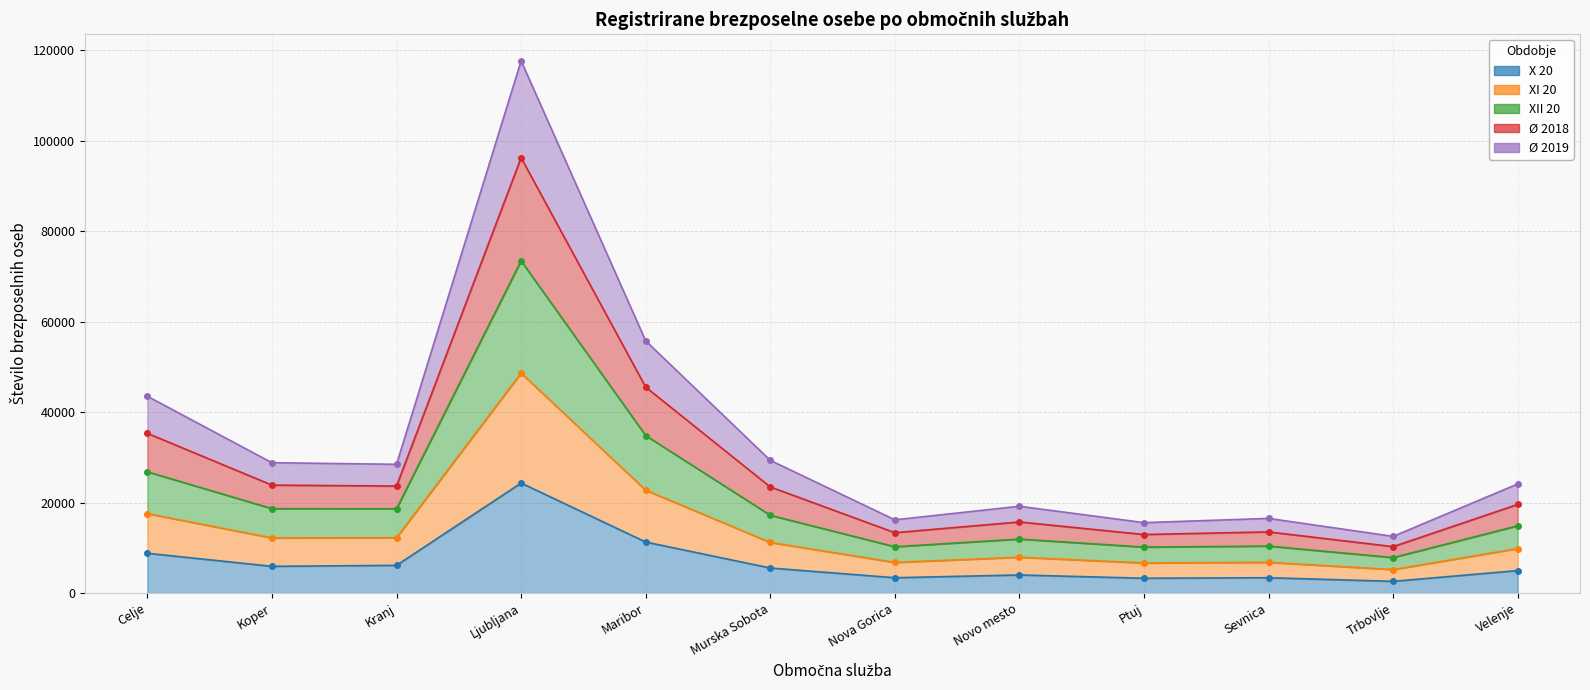

Is it true that X 20 equals 8800 at Celje?

True